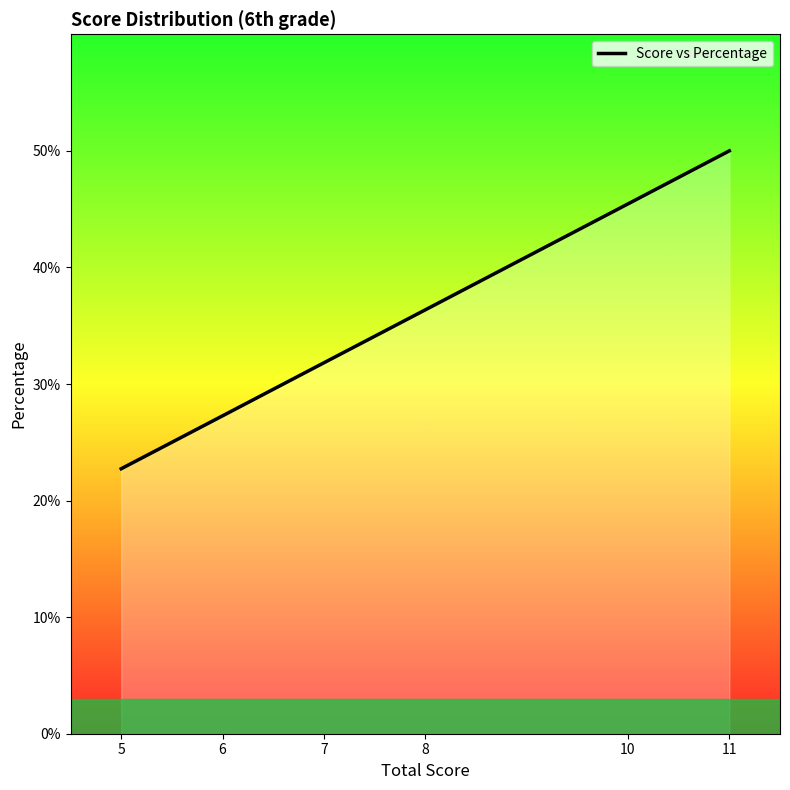

Is this an area chart (filled region under the line)?

Yes